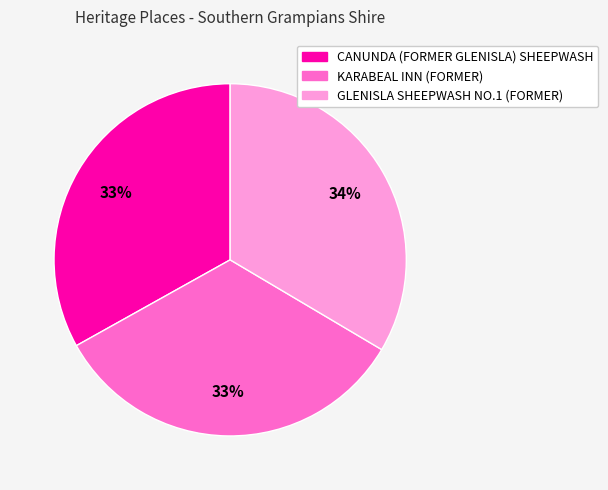

True or false: CANUNDA (FORMER GLENISLA) SHEEPWASH accounts for 45% of the total.

False